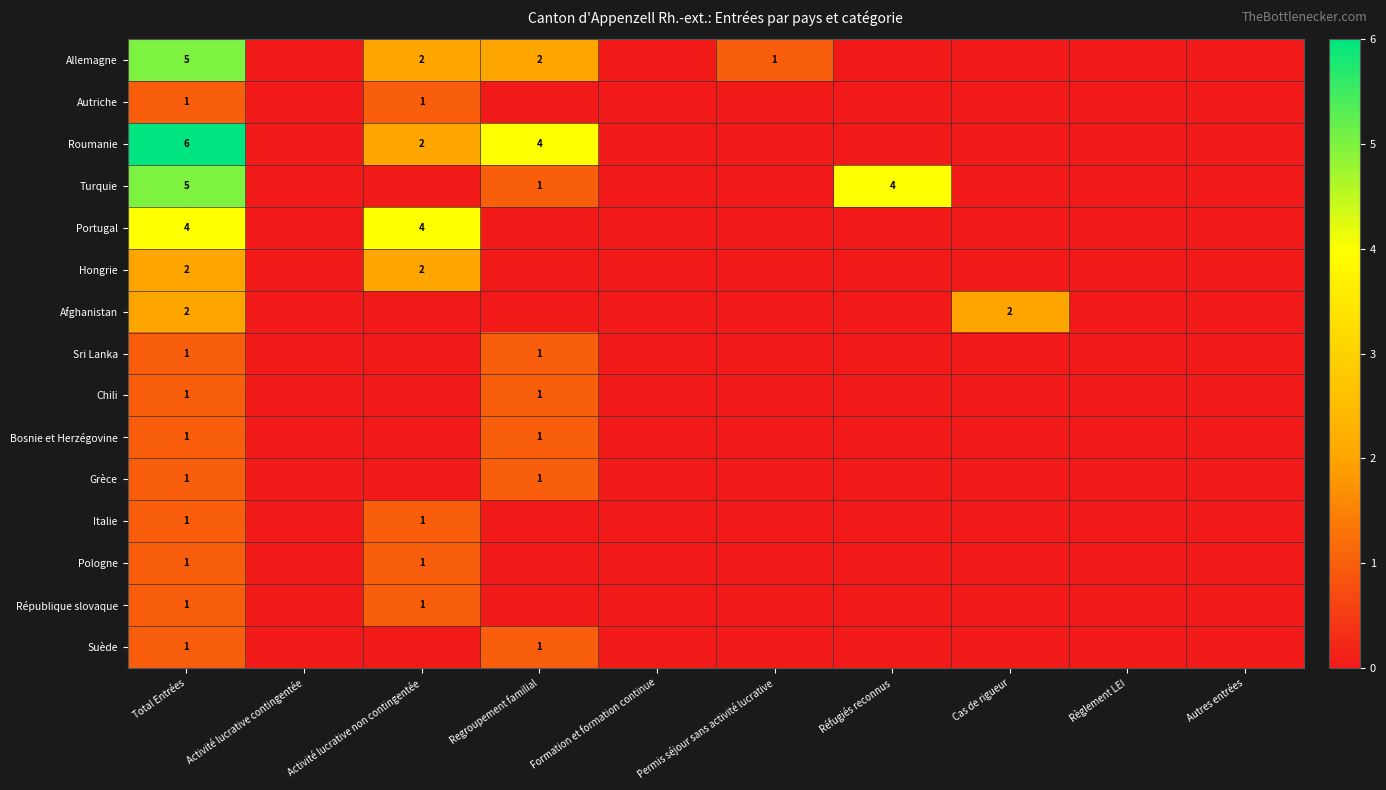

The value of Turquie at Réfugiés reconnus is 1. True or false?

False